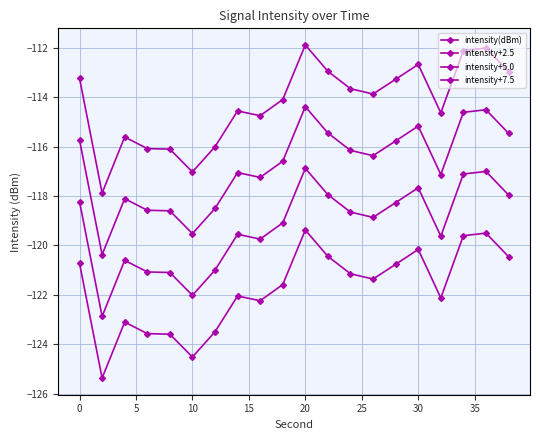

Count the number of data series in this chart.

4